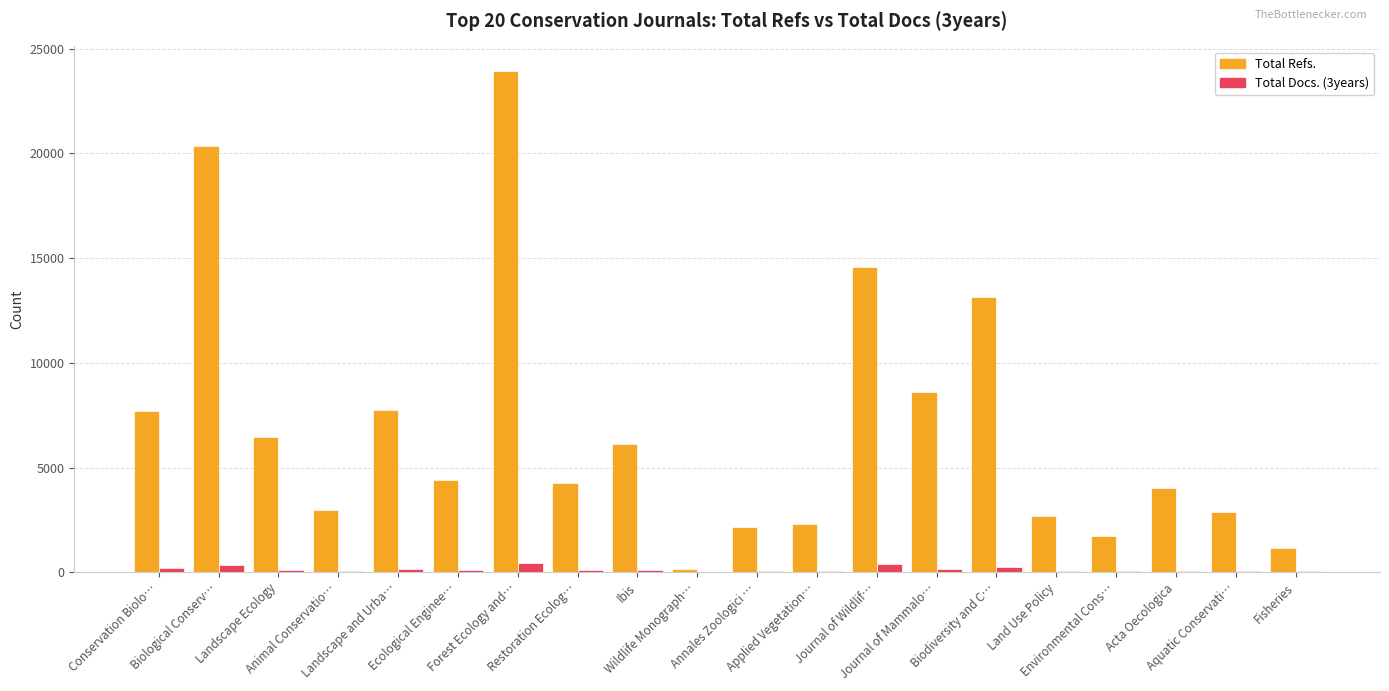

What is the maximum value shown in the chart?

23916